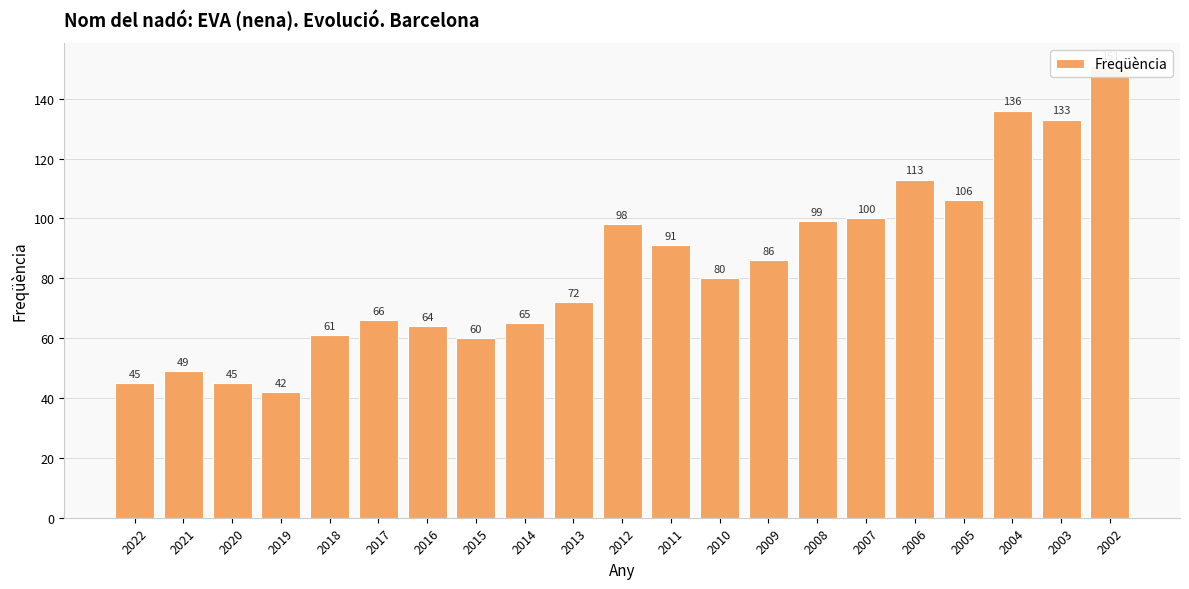

The chart shows a value of 135 at 2010. True or false?

False